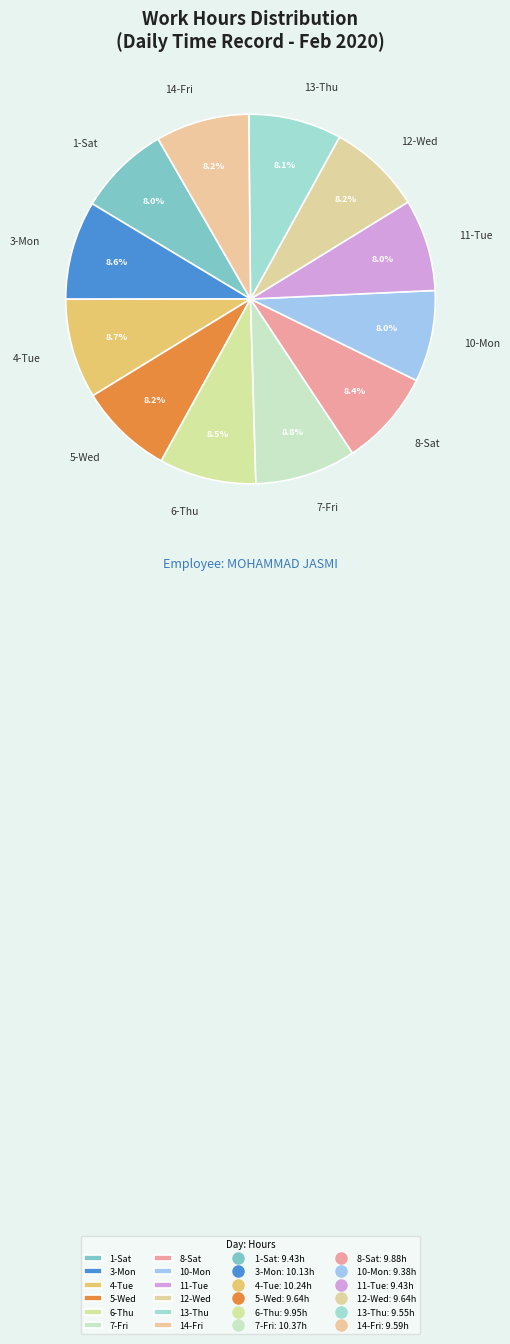

Is the sum of 7-Fri and 5-Wed greater than half?

No